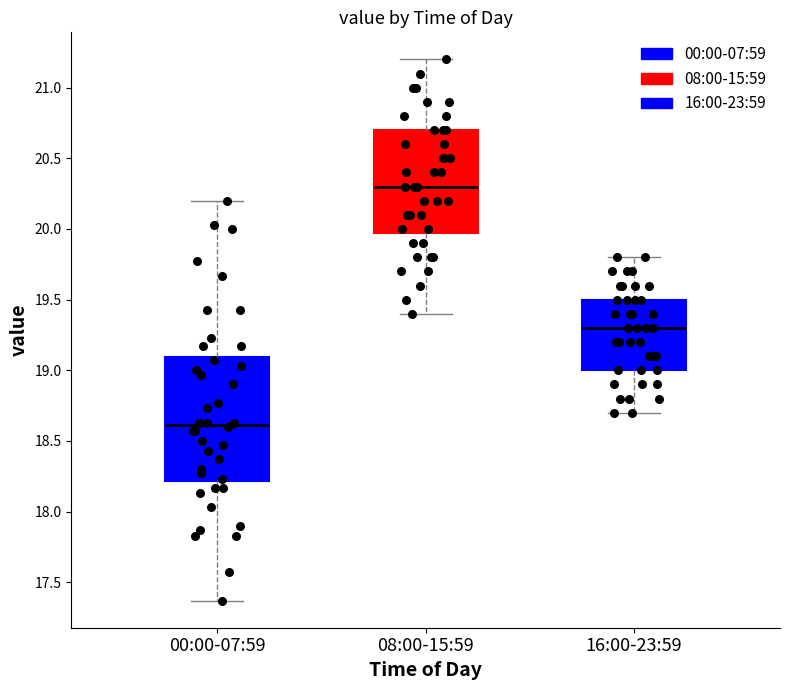

Comparing the boxes themselves (not the whiskers), which one is the tallest?

00:00-07:59